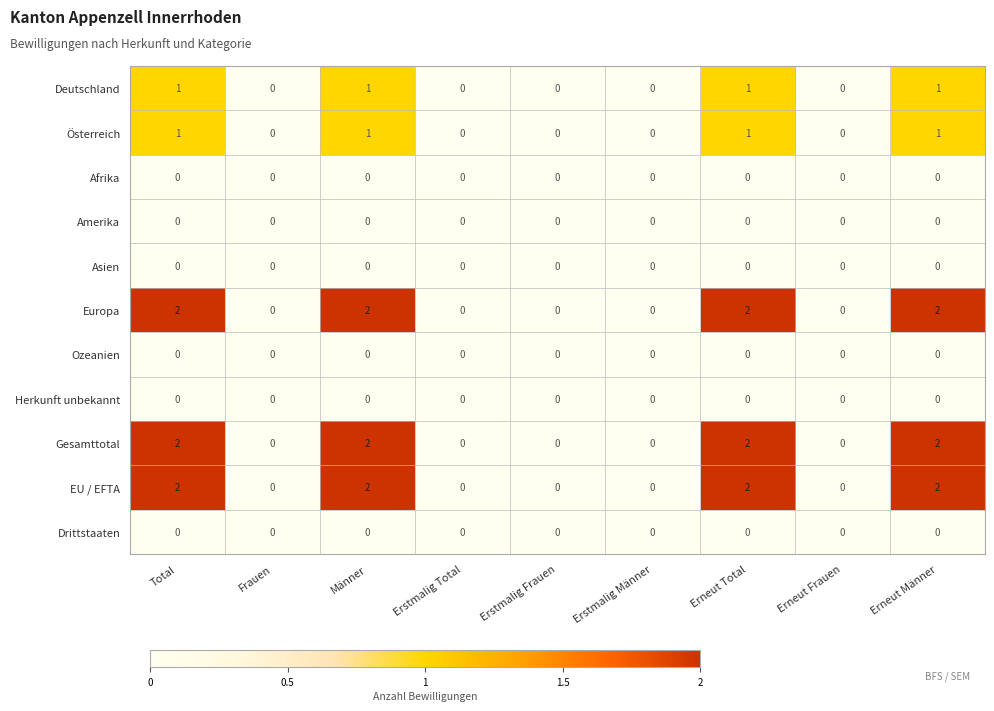

Count the Gesamttotal values in the range 0 to 2.

9